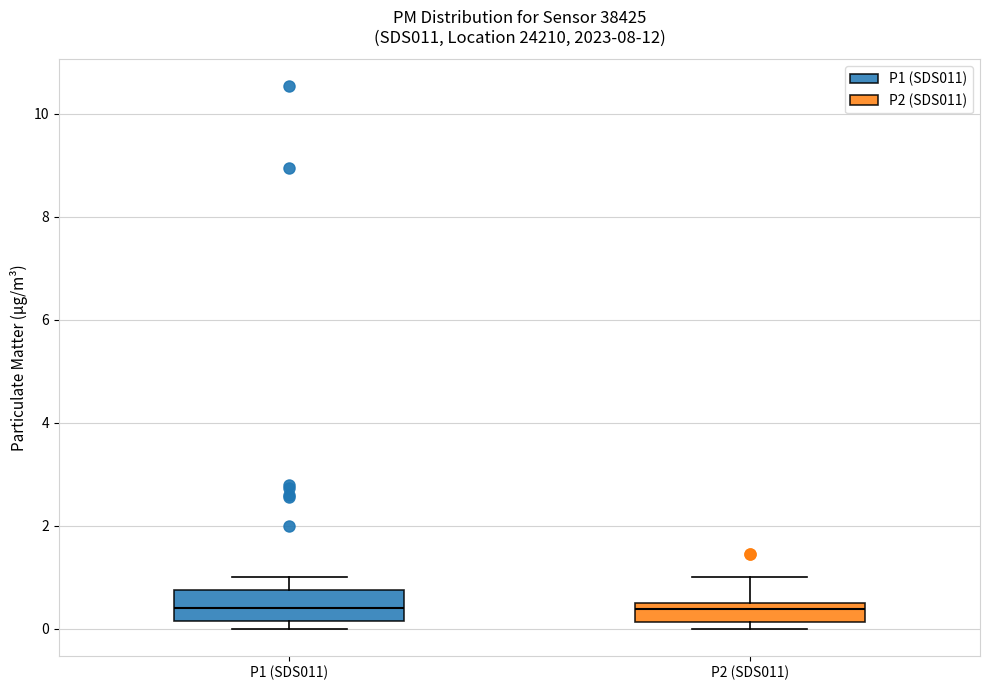

Where does the median line of the box for P1 (SDS011) sit on the y-axis? The values are not printed on the chart, so give them approximately, as read against the axis.

0.4